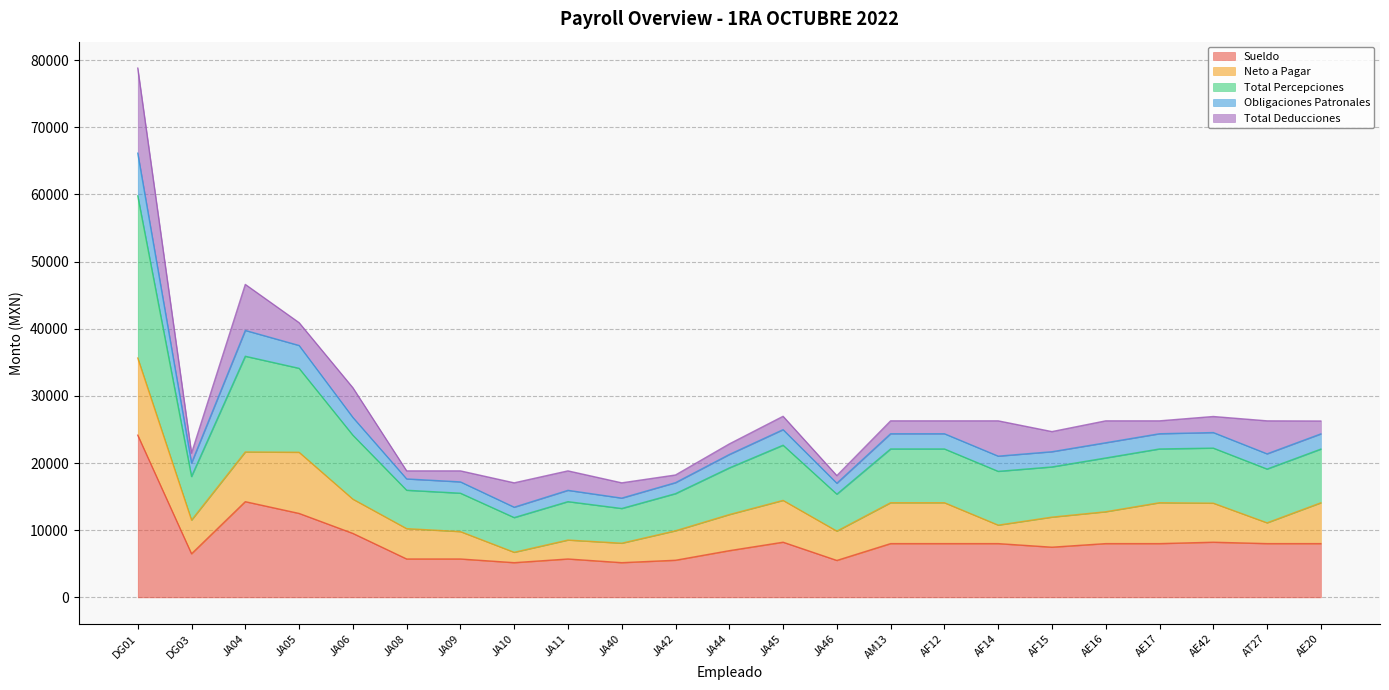

At which category does Obligaciones Patronales reach its first local peak?

JA04